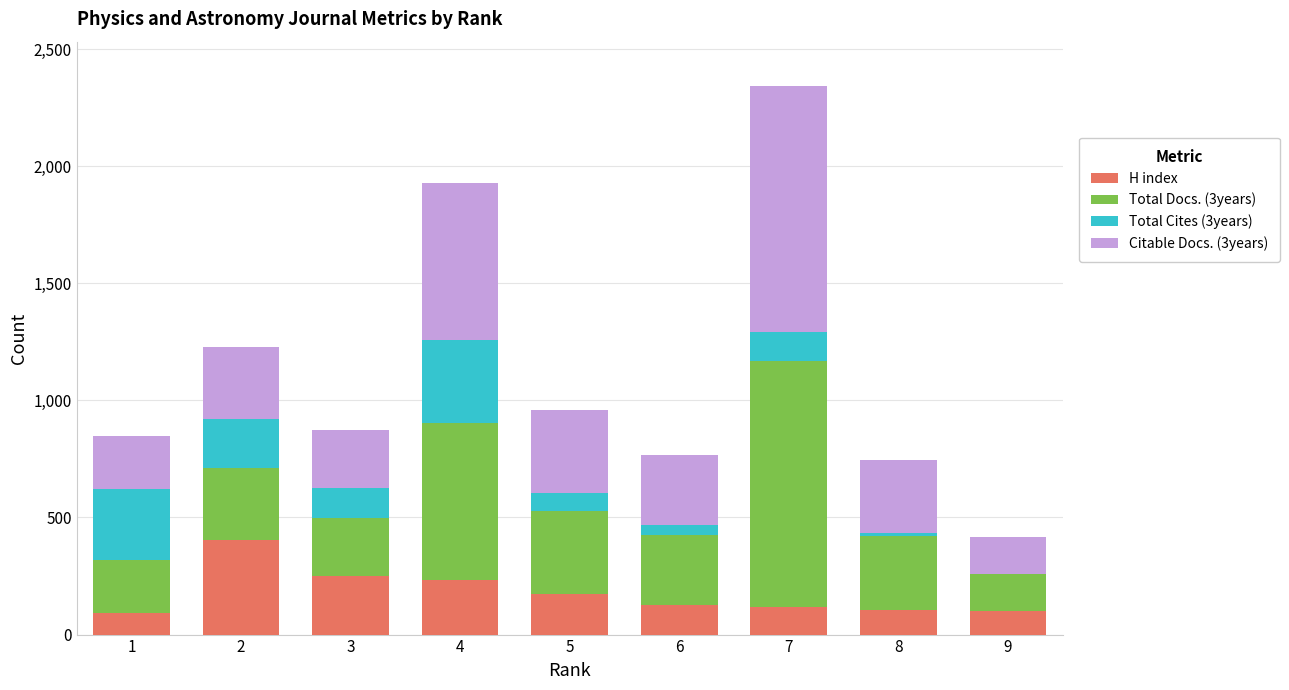

How many distinct data groups are displayed?

4